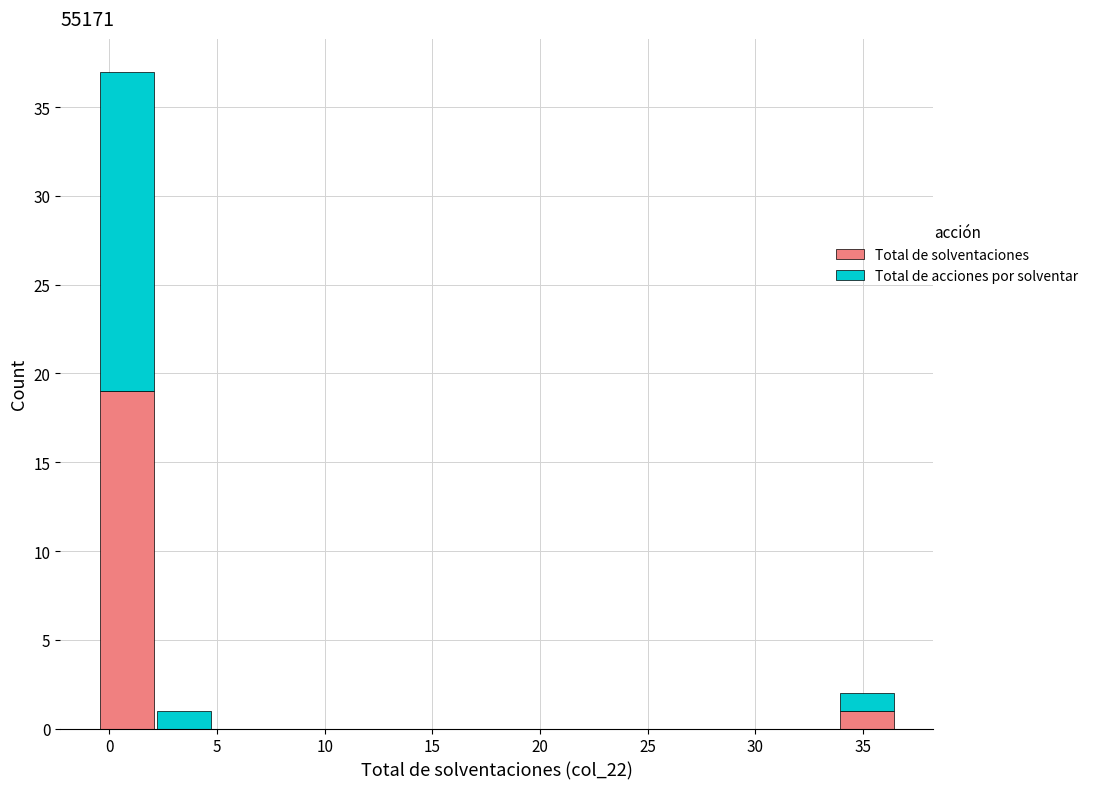

Reading left to right, transcribe this chart: for each stacked bar, give the range it covers on the x-axis and its total height. Neither the bar edges nor the heights are printed on the chart, so give them approximately, as read against the axes.

-0.5 to 2.0: 37
2.0 to 5.0: 1
5.0 to 7.5: 0
7.5 to 10.0: 0
10.0 to 12.5: 0
12.5 to 15.5: 0
15.5 to 18.0: 0
18.0 to 20.5: 0
20.5 to 23.5: 0
23.5 to 26.0: 0
26.0 to 28.5: 0
28.5 to 31.0: 0
31.0 to 34.0: 0
34.0 to 36.5: 2